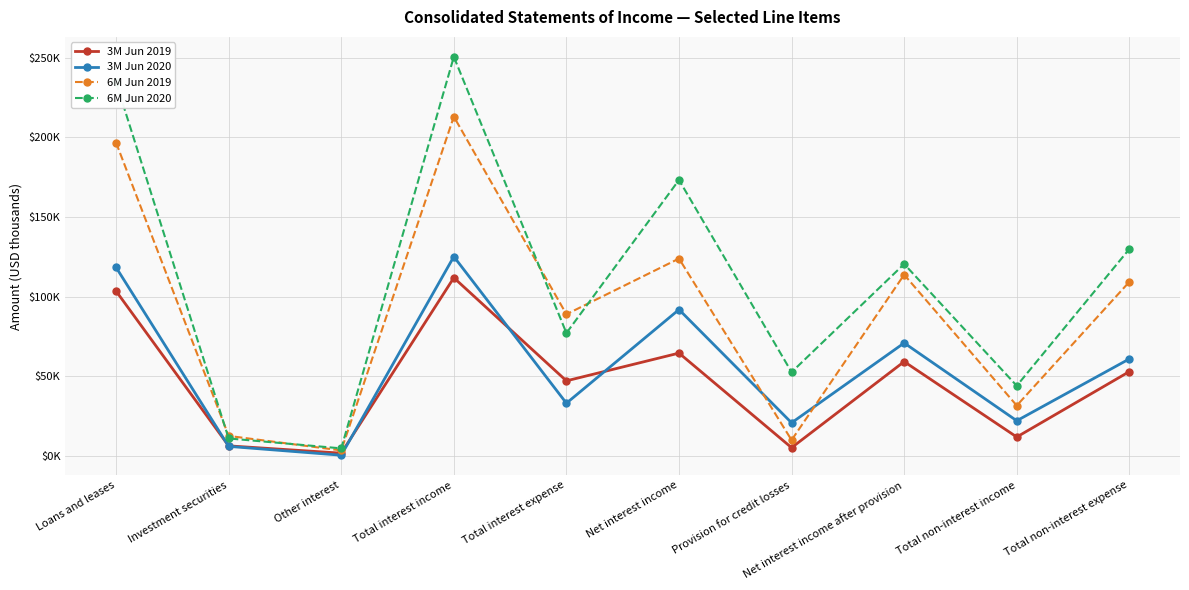

What position from the right is Net interest income after provision?

3